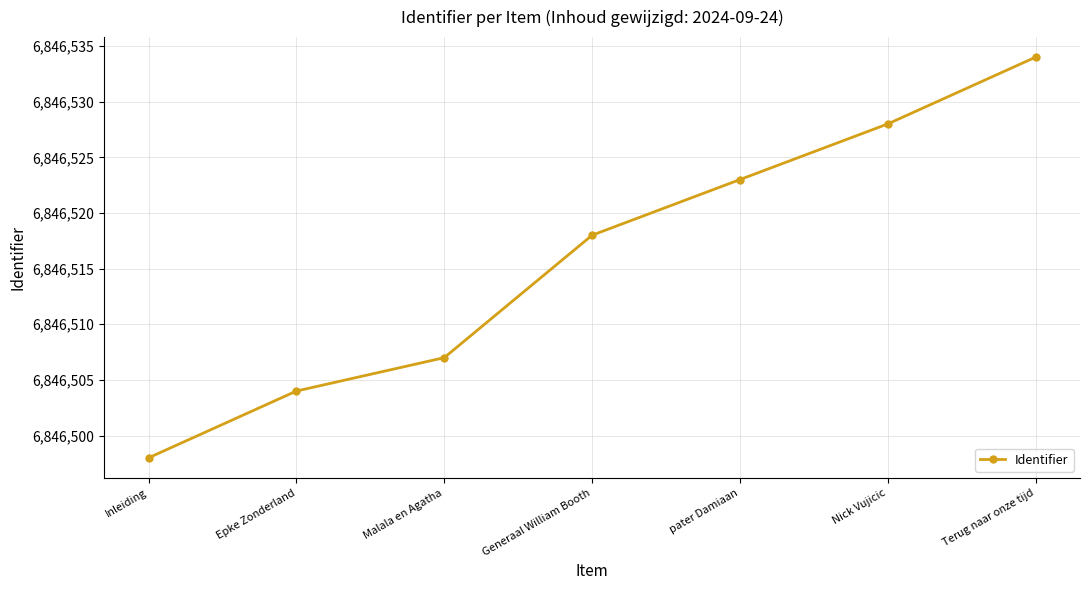

Which label corresponds to the smallest value in the chart?

Inleiding